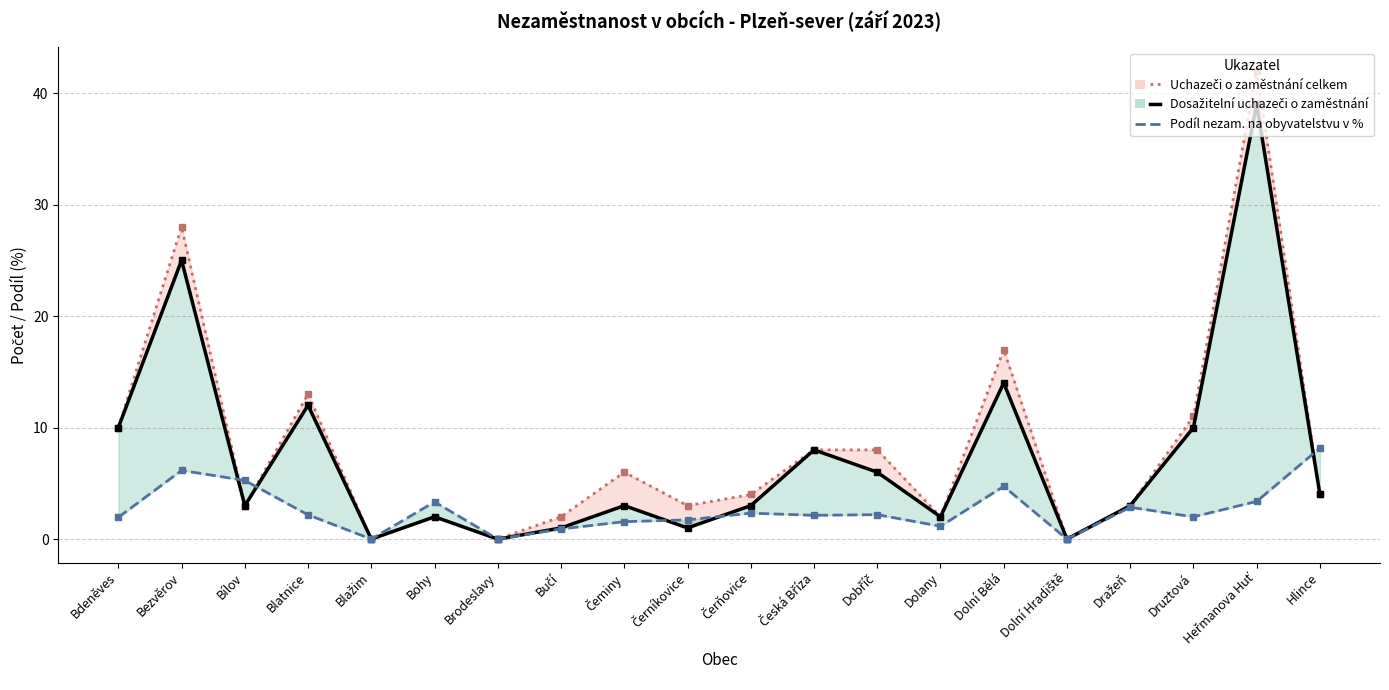

At Blažim, list the series in order from smallest to largest.

Uchazeči o zaměstnání celkem, Dosažitelní uchazeči o zaměstnání, Podíl nezam. na obyvatelstvu v %